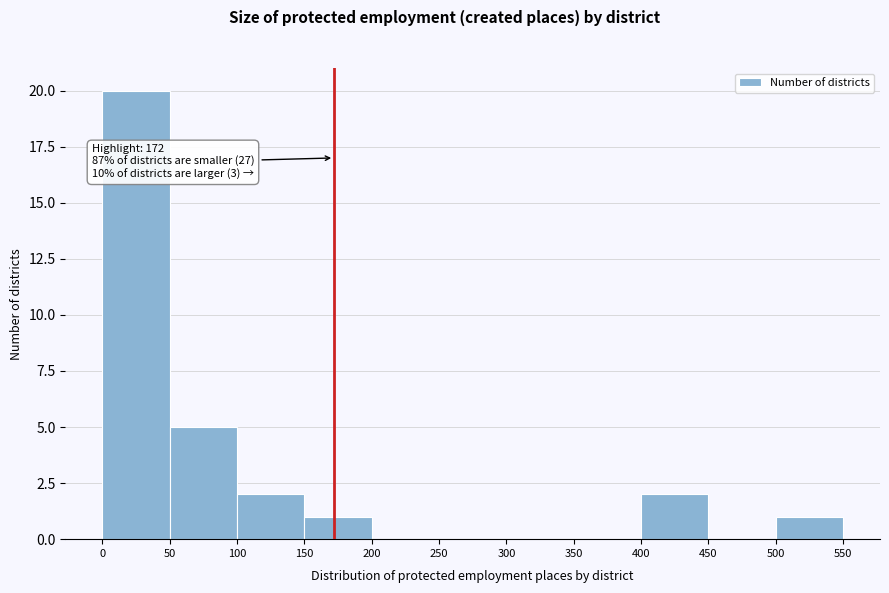

Which range on the x-axis has the tallest bar?

0 to 50